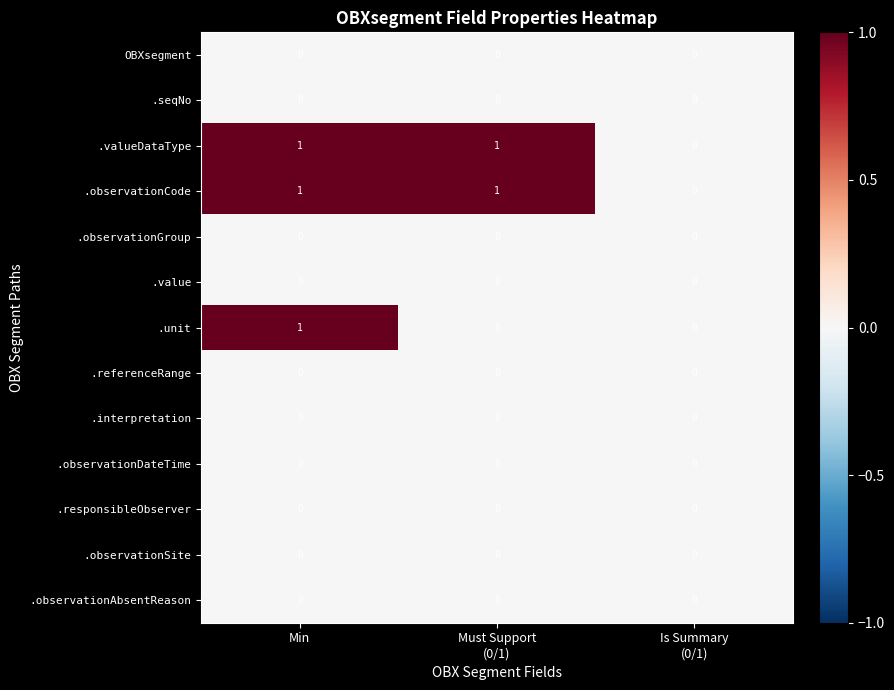

How many .valueDataType values are between 0 and 1?

3